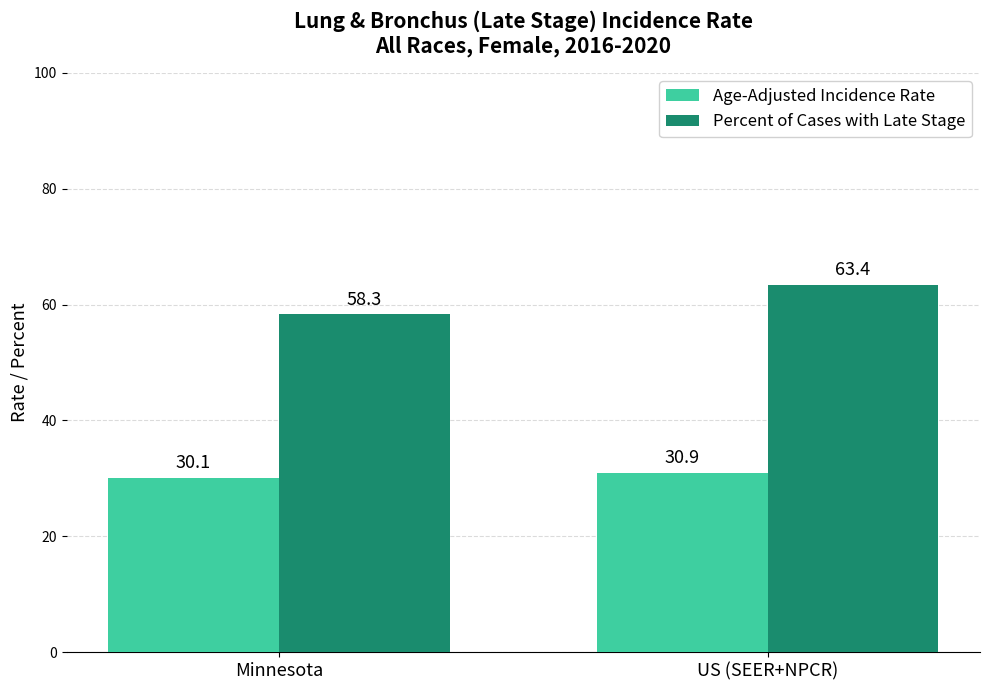

Rank the series at Minnesota from highest to lowest value.

Percent of Cases with Late Stage, Age-Adjusted Incidence Rate